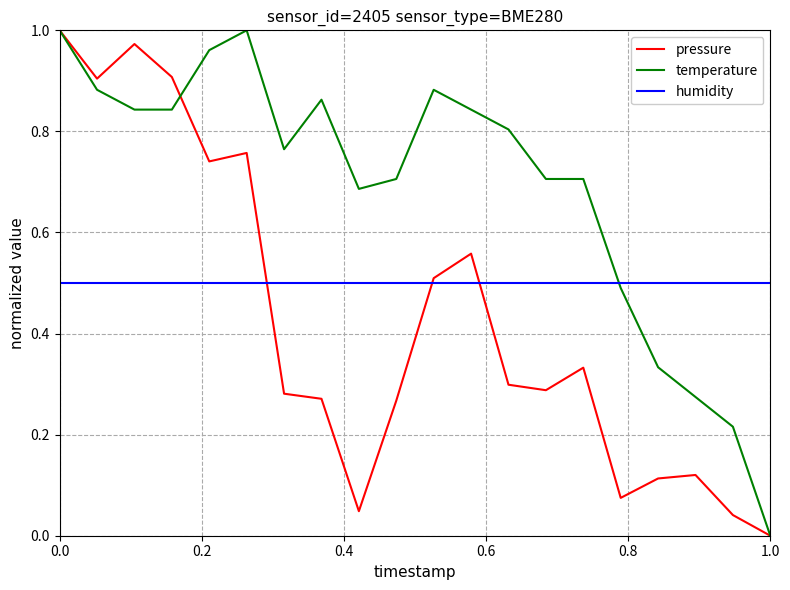

List the series in order of their overall mean, lowest first.

pressure, humidity, temperature